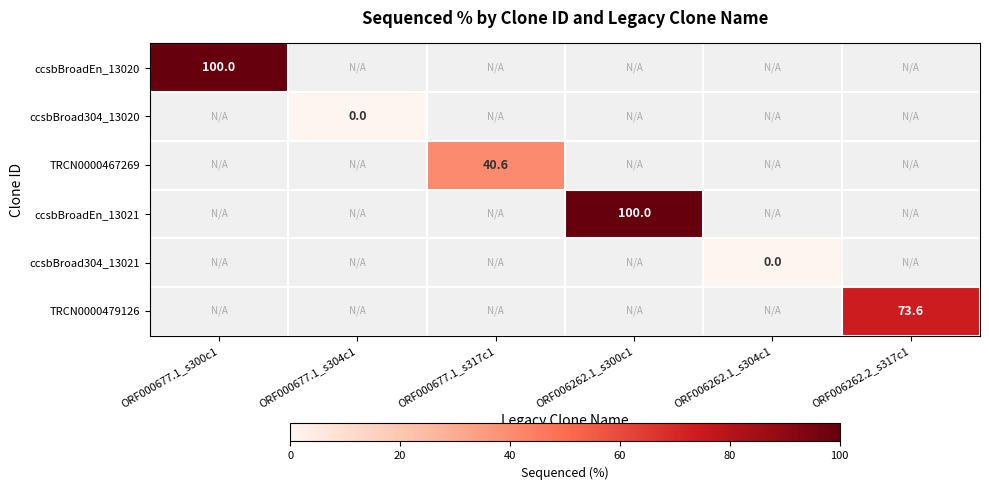

What is the greatest value displayed?

100.0